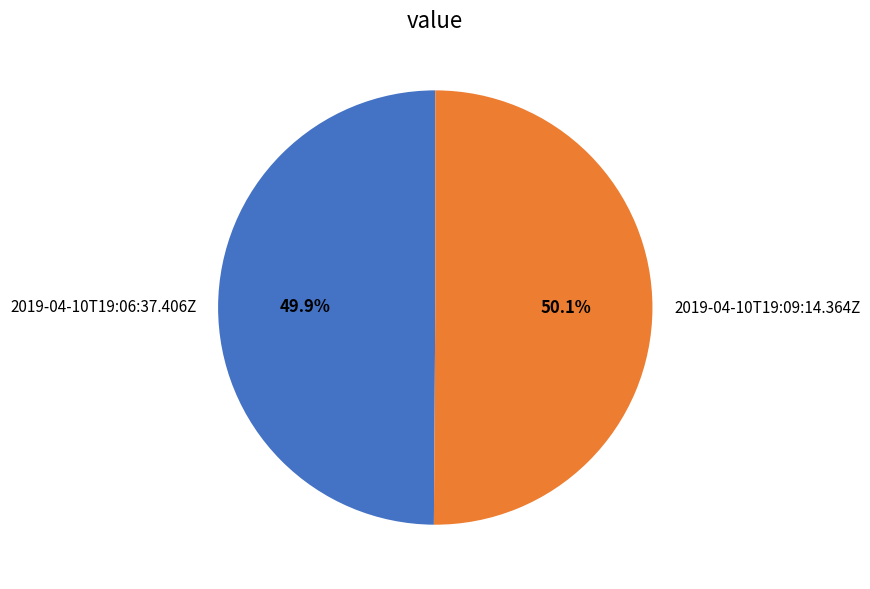

What percentage is the 2019-04-10T19:06:37.406Z slice, to the nearest percent?

50%